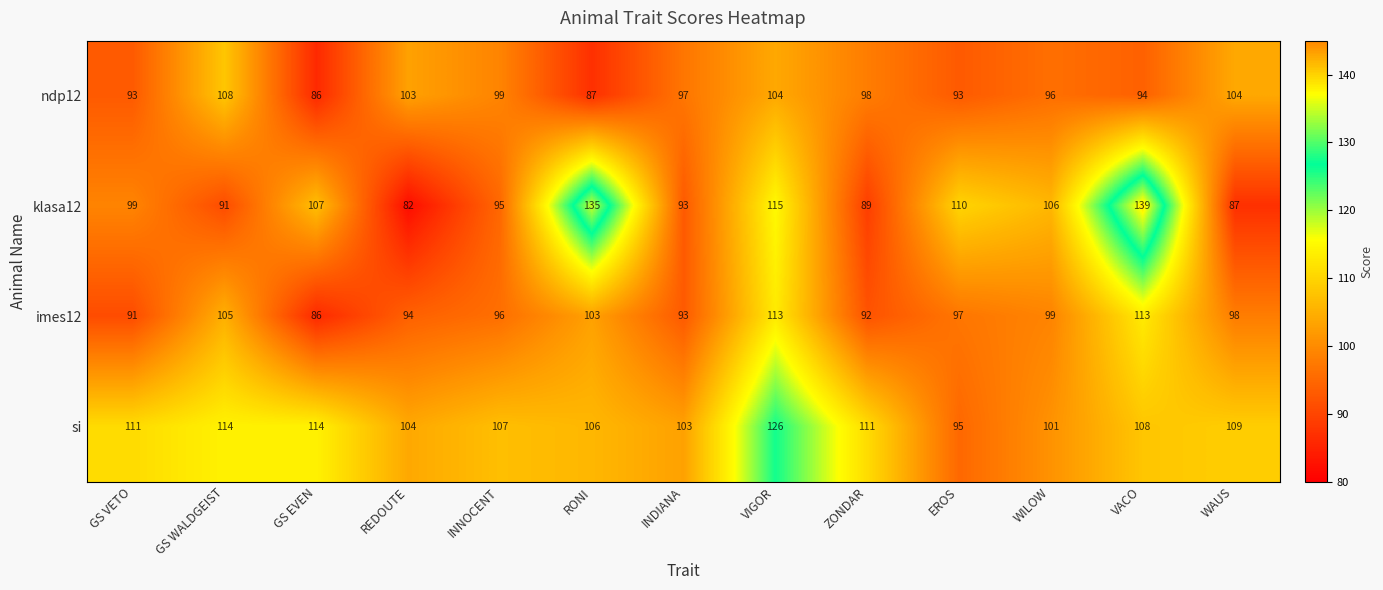

Which label corresponds to the largest value in the chart?

VACO